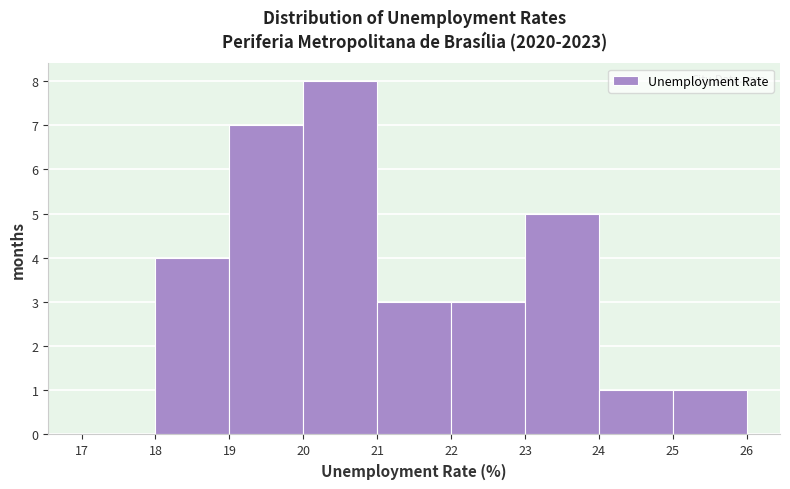

How tall is the bar that spans 18 to 19 on the x-axis? The values are not printed on the chart, so give them approximately, as read against the axis.

4